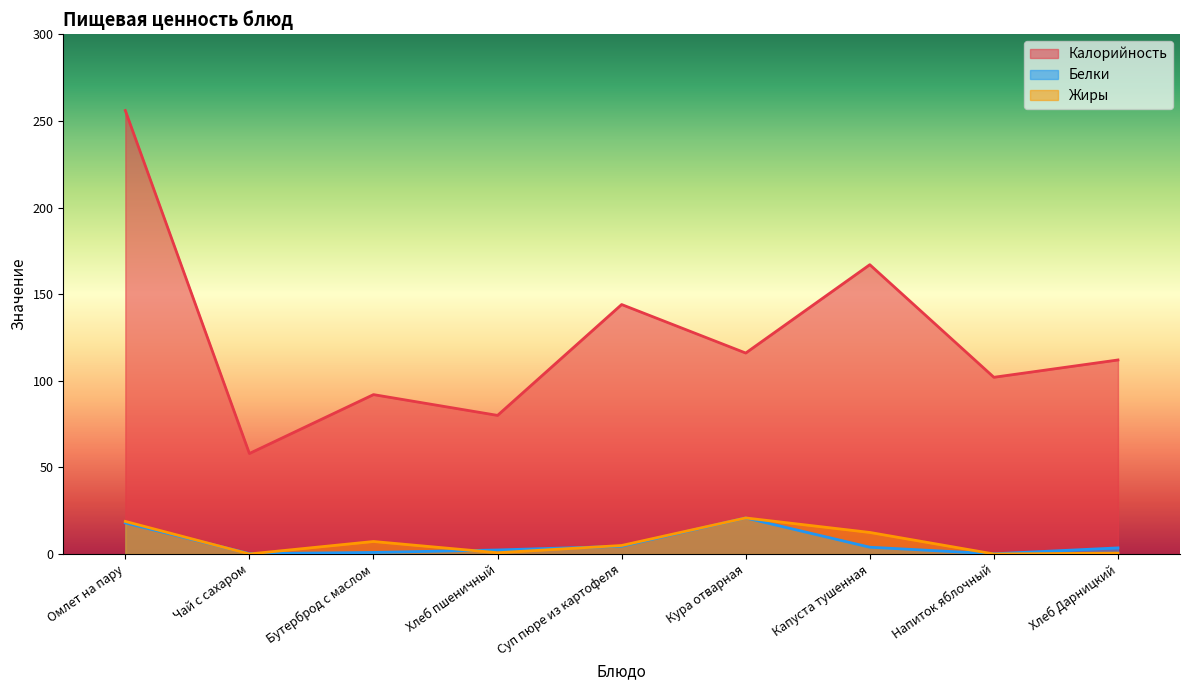

True or false: Жиры and Калорийность intersect in this chart.

False